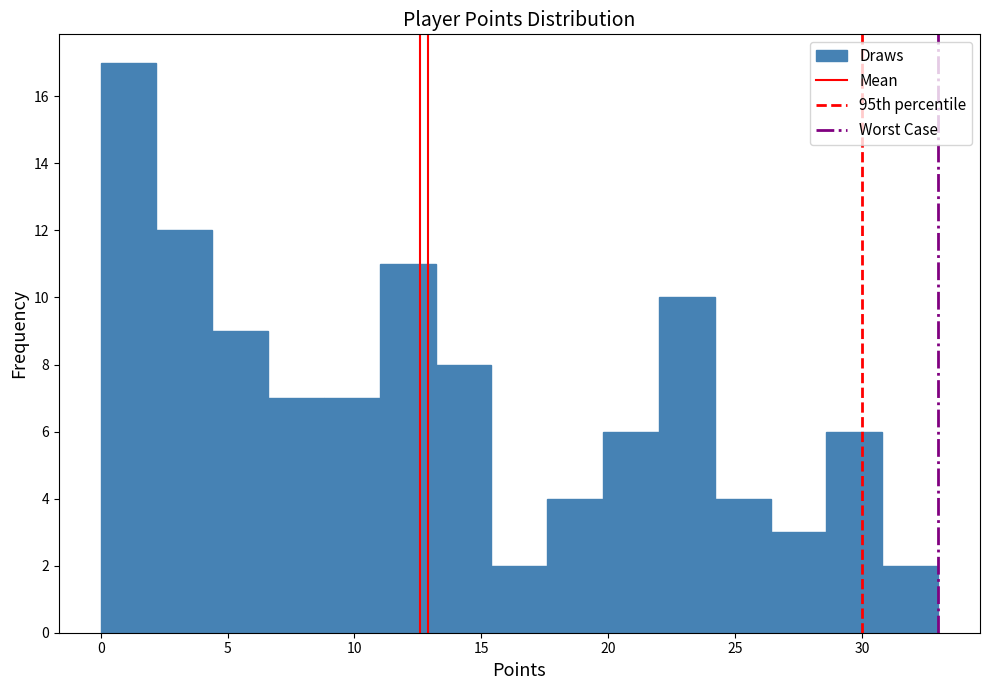

Reading left to right, list every bar in this chart as the range it spans on the x-axis followed by its height. Neither the bar edges nor the heights are printed on the chart, so give them approximately, as read against the axes.

0.0 to 2.2: 17
2.2 to 4.4: 12
4.4 to 6.6: 9
6.6 to 8.8: 7
8.8 to 11.0: 7
11.0 to 13.2: 11
13.2 to 15.4: 8
15.4 to 17.6: 2
17.6 to 19.8: 4
19.8 to 22.0: 6
22.0 to 24.2: 10
24.2 to 26.4: 4
26.4 to 28.6: 3
28.6 to 30.8: 6
30.8 to 33.0: 2